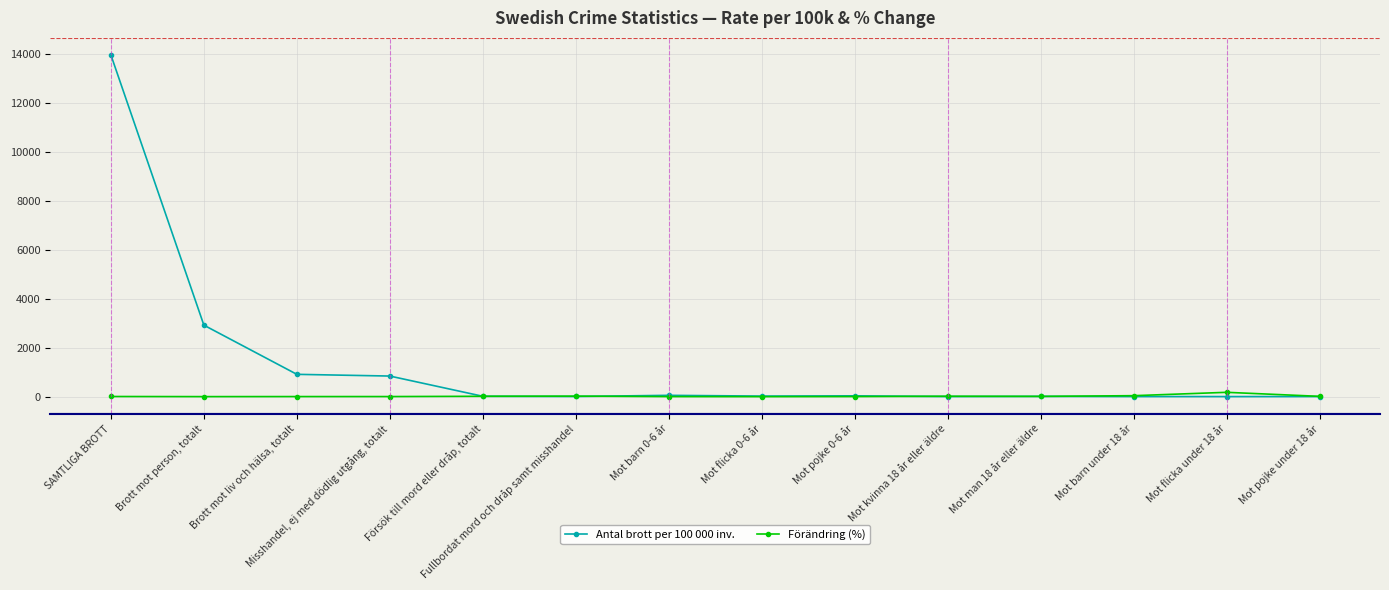

Which series has the widest spread of values?

Antal brott per 100 000 inv.